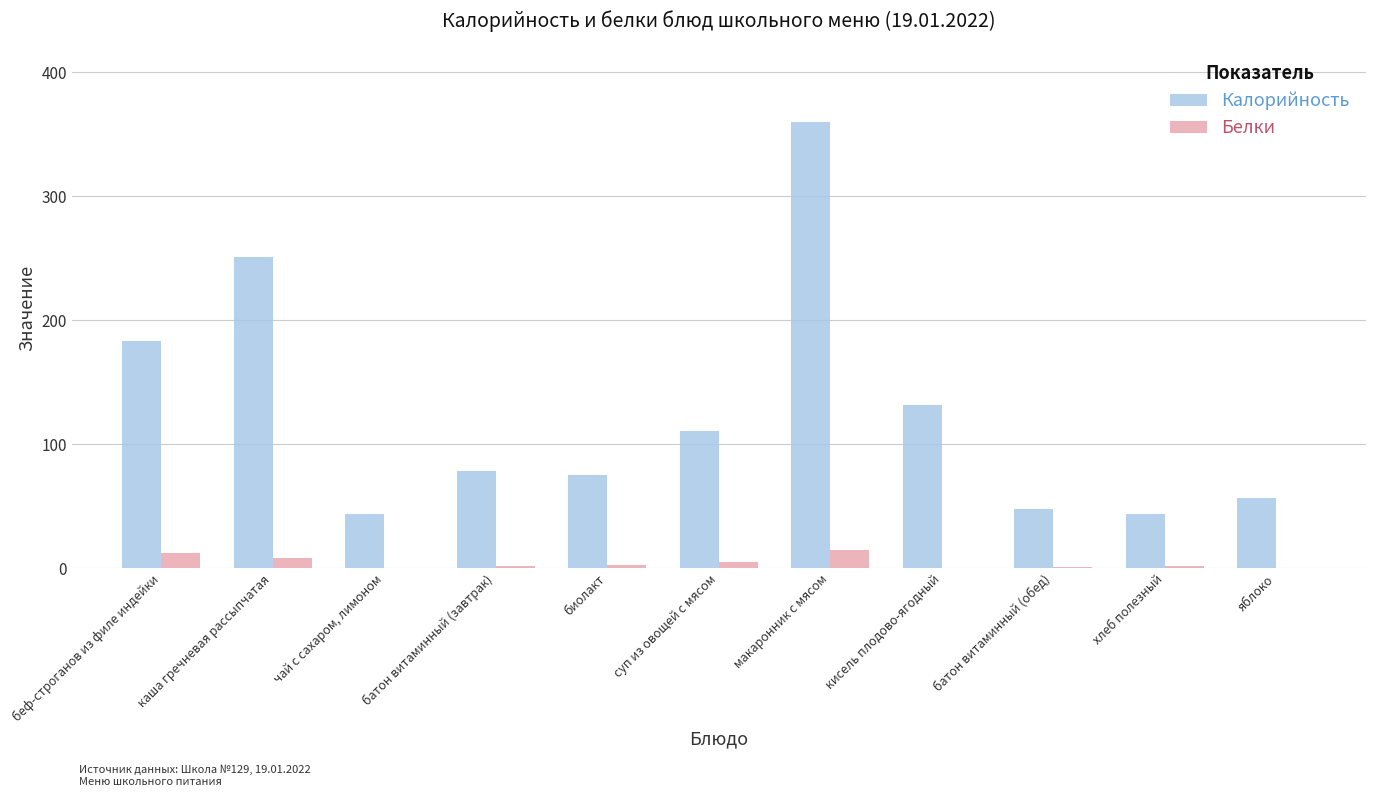

At which label does Калорийность first exceed 78?

беф-строганов из филе индейки